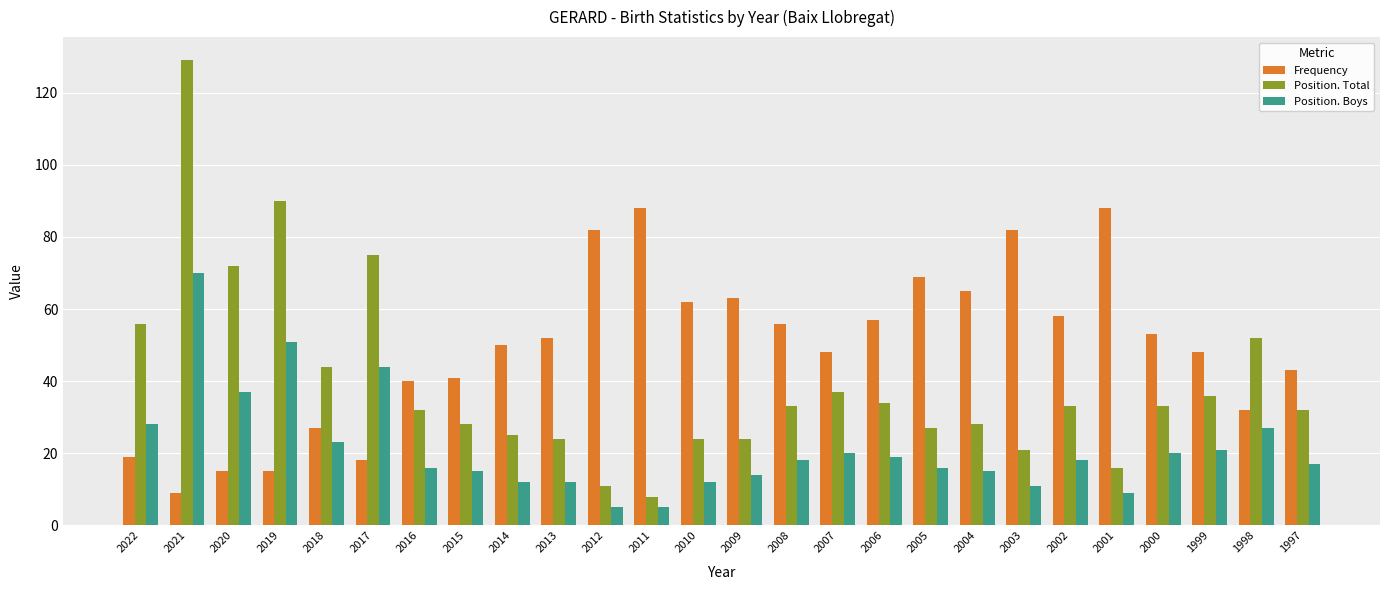

How many data points in Frequency are less than 52?

13